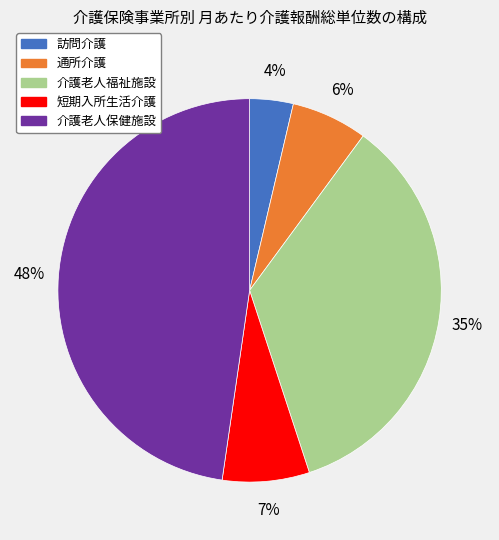

Combined, do 介護老人福祉施設 and 短期入所生活介護 account for over 50%?

No